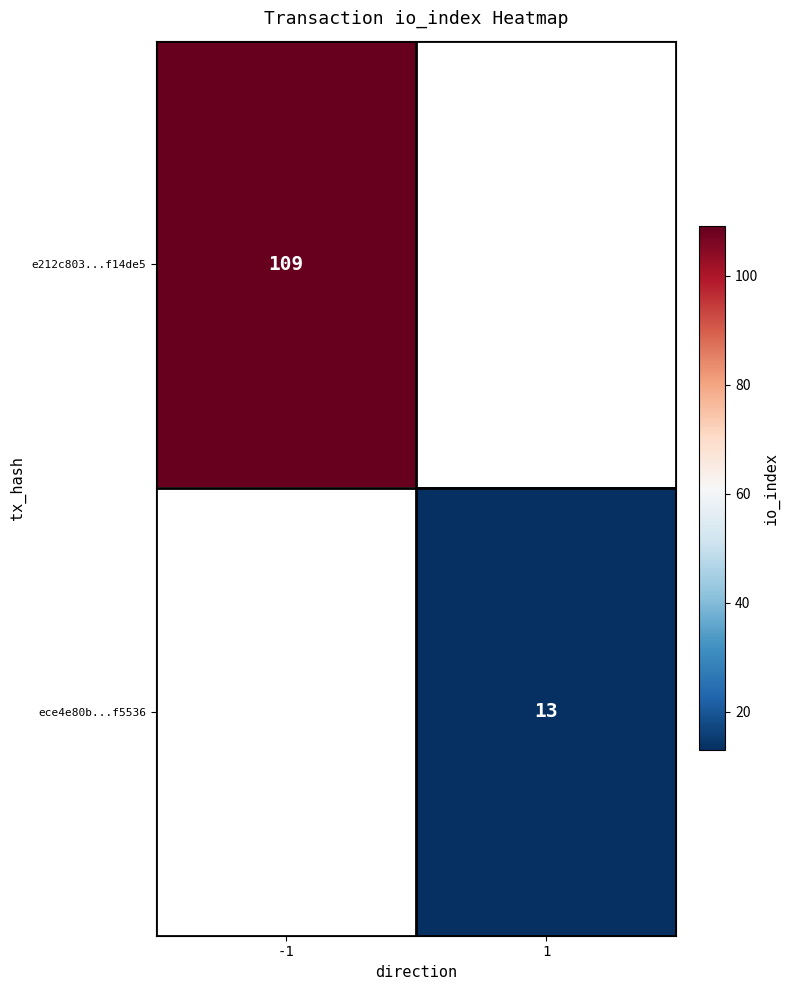

The value of ece4e80b...f5536 at 1 is 13. True or false?

True